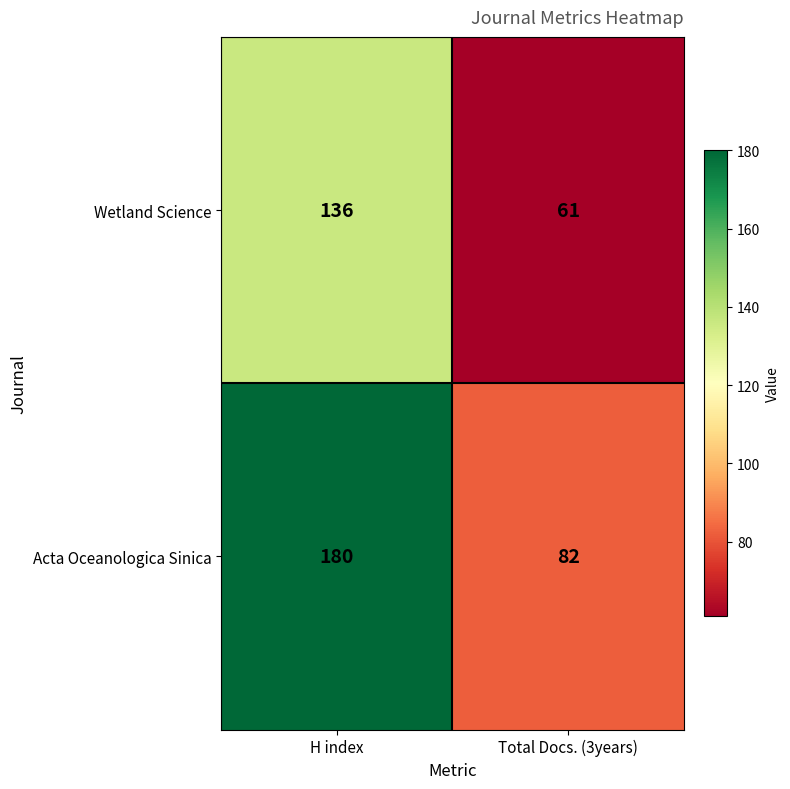

At which label is Wetland Science closest to 98?

Total Docs. (3years)